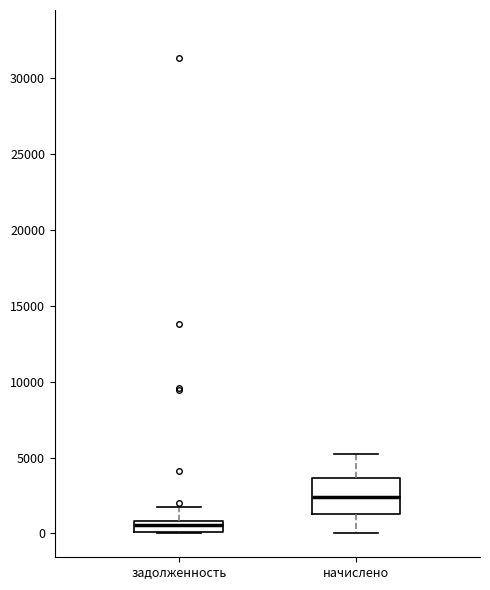

Which box has the lowest median line?

задолженность